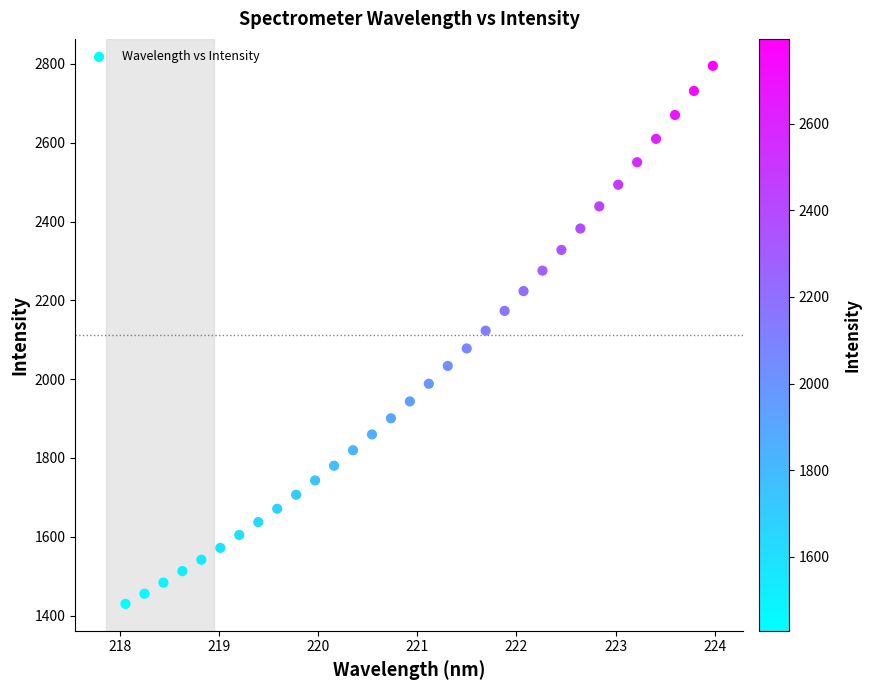

What is the range of X values (max minus min)?

5.9